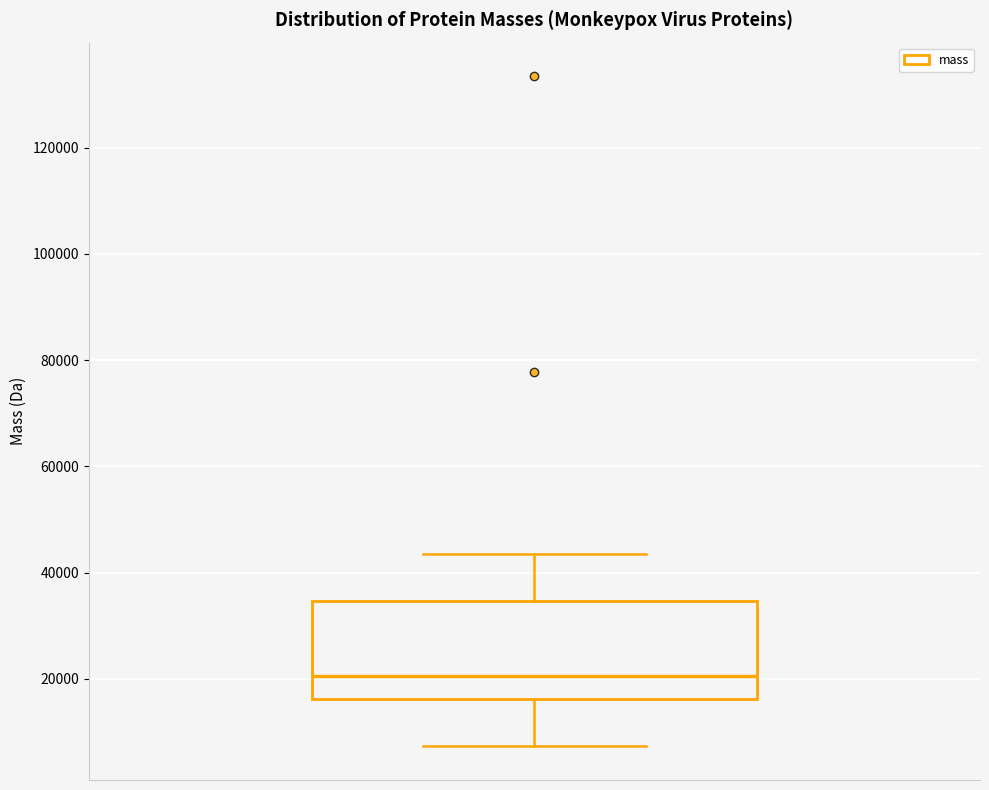

Read this box plot against the y-axis: the position of the median line, the range covered by the box, and the ends of both whiskers. The values are not printed on the chart, so give them approximately, as read against the axis.

median 20000, box 16000 to 34000, whiskers 8000 to 44000